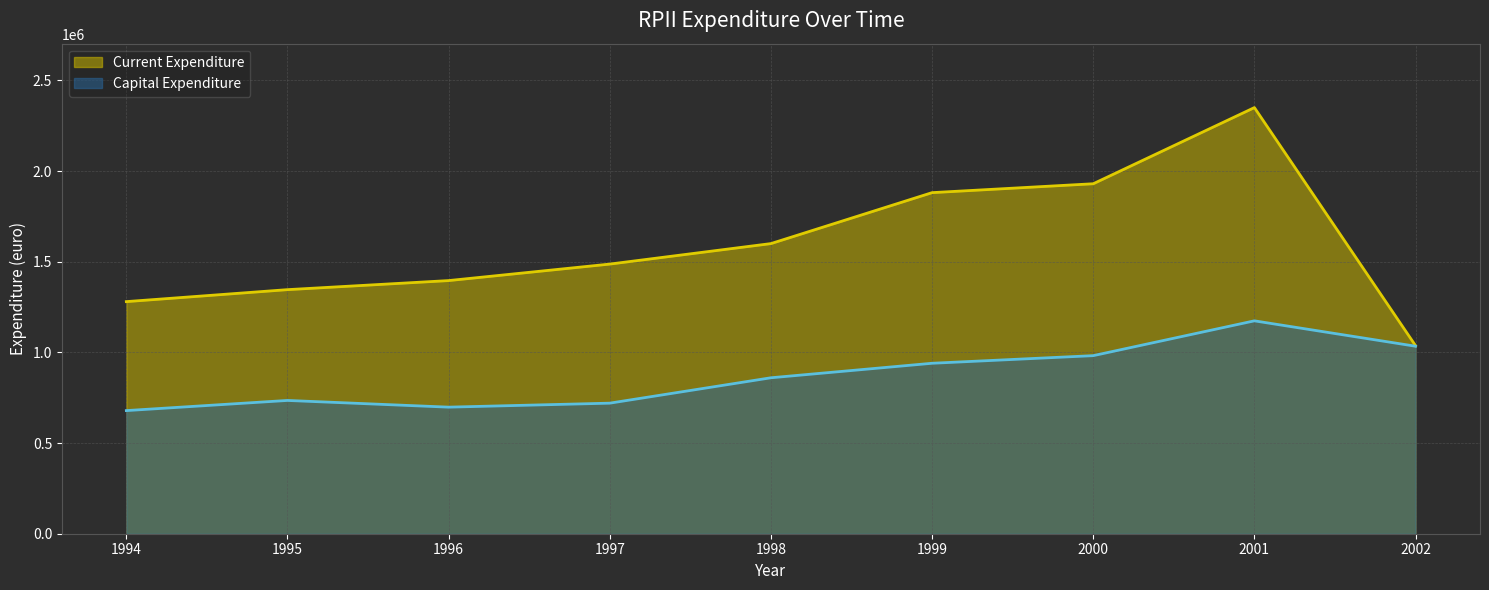

Which series has the largest total across all categories?

Current Expenditure